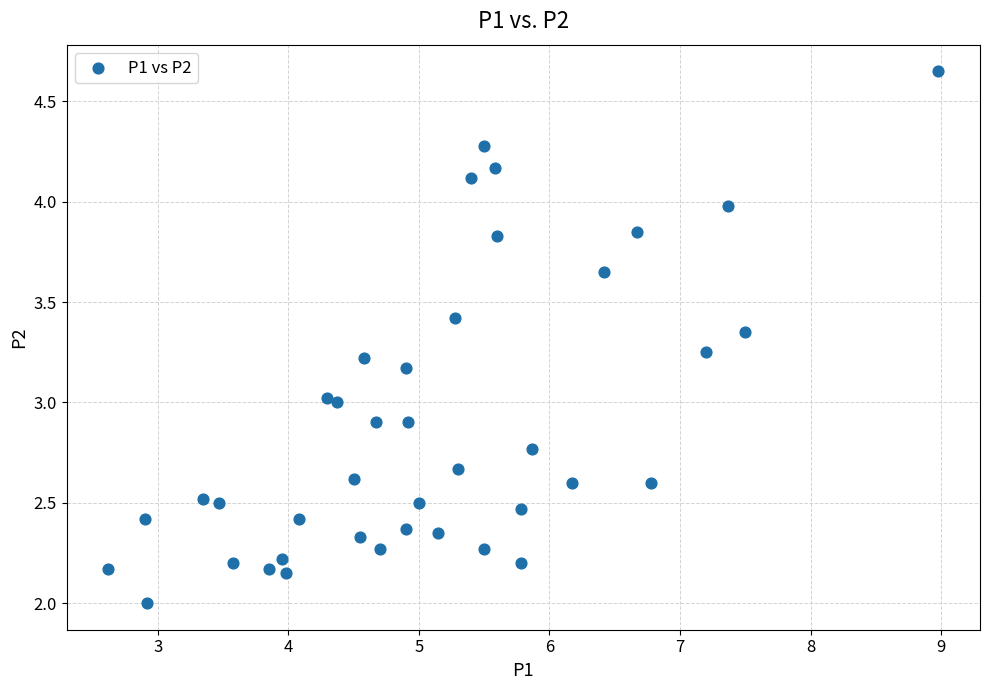

What is the range of X values (max minus min)?

6.4